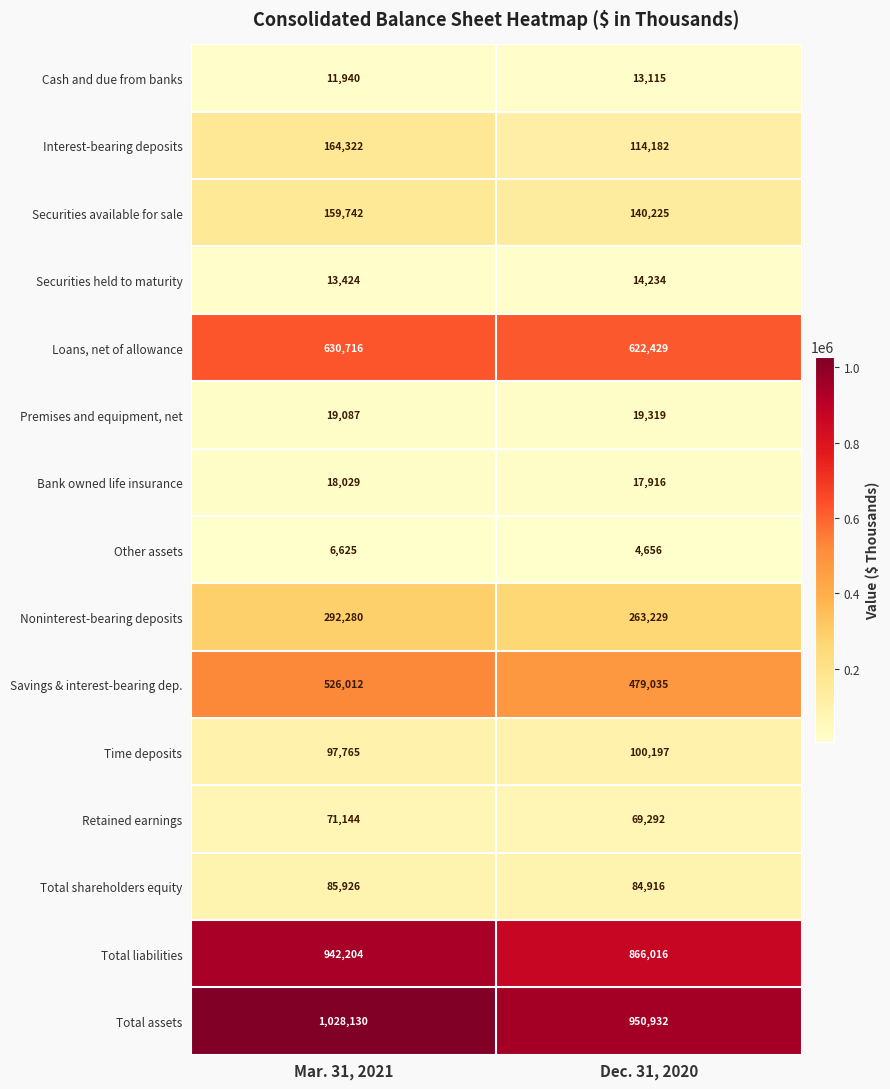

True or false: Total shareholders equity has a value of 53893 at Dec. 31, 2020.

False